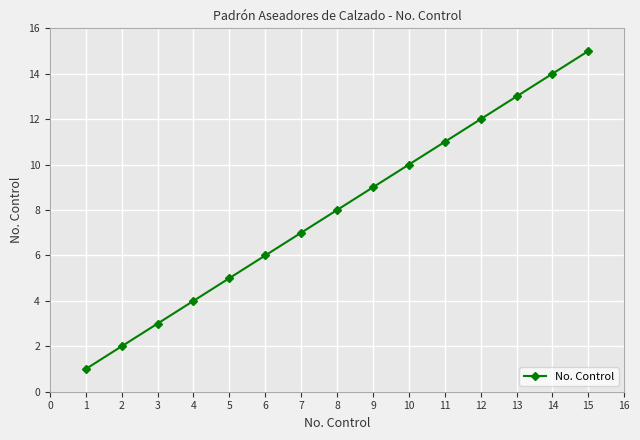

True or false: the data shows 9 at 14.

False